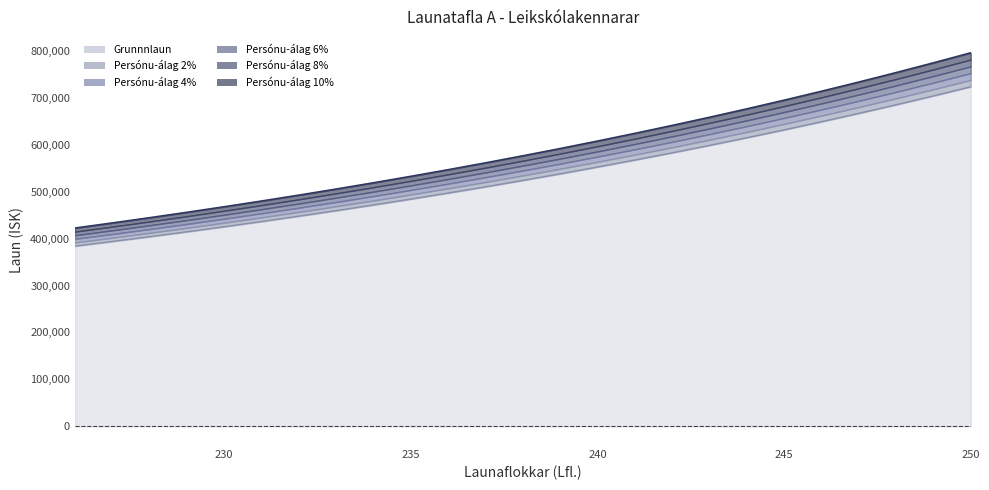

What is the average value of the Persónu-álag 10% series?

588168